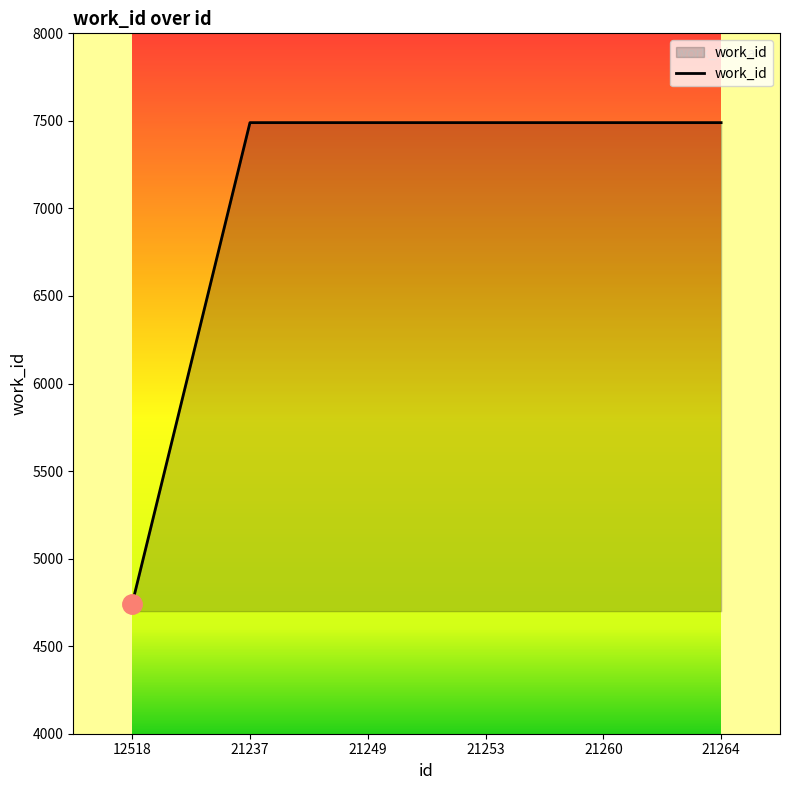

The chart shows a value of 7490 at 21249. True or false?

True